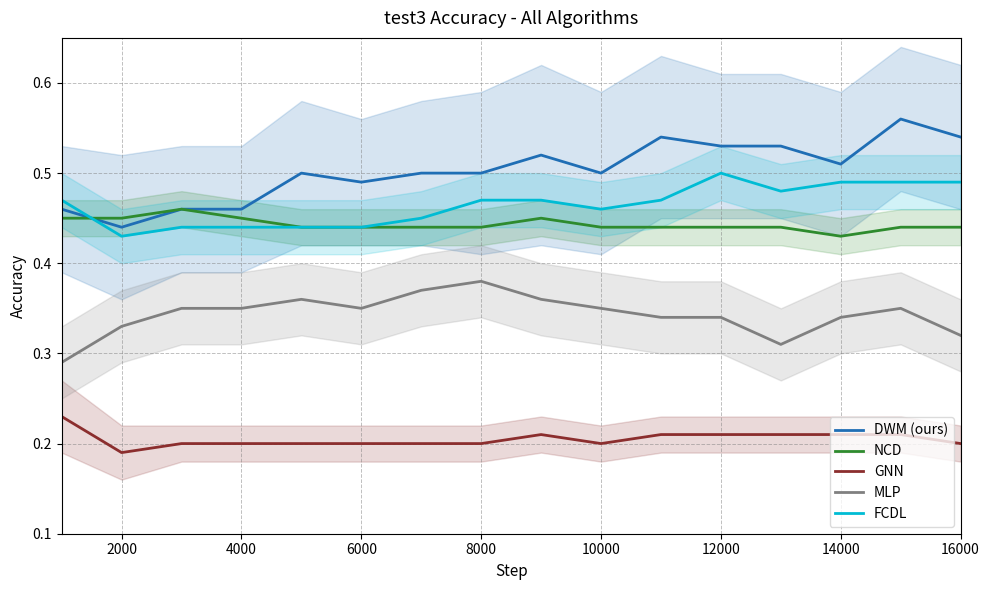

The DWM (ours) series shows 0.8 at 16000. True or false?

False